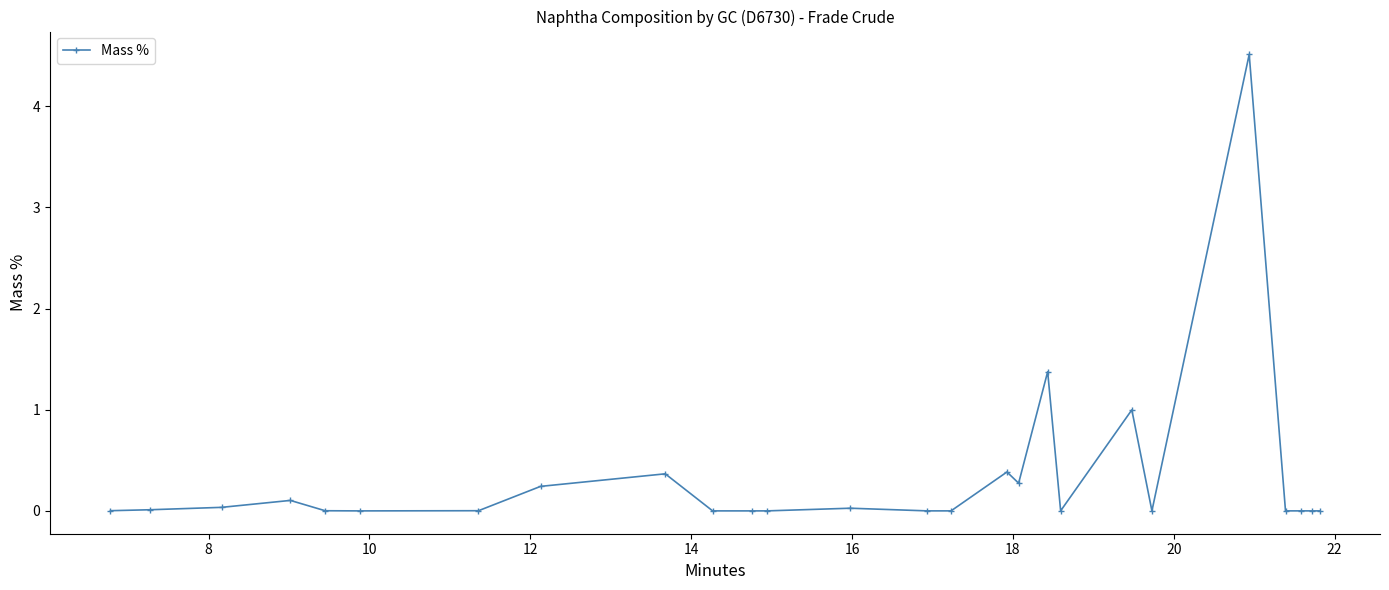

True or false: the data has more than 1 interior local peaks.

True